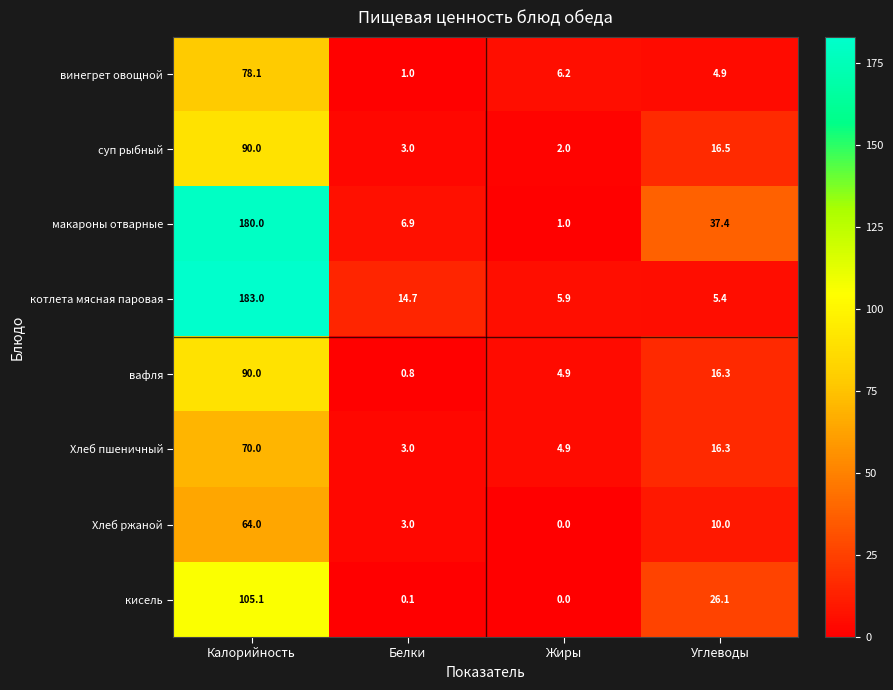

Is the value of суп рыбный at Жиры greater than the value of котлета мясная паровая at Углеводы?

No